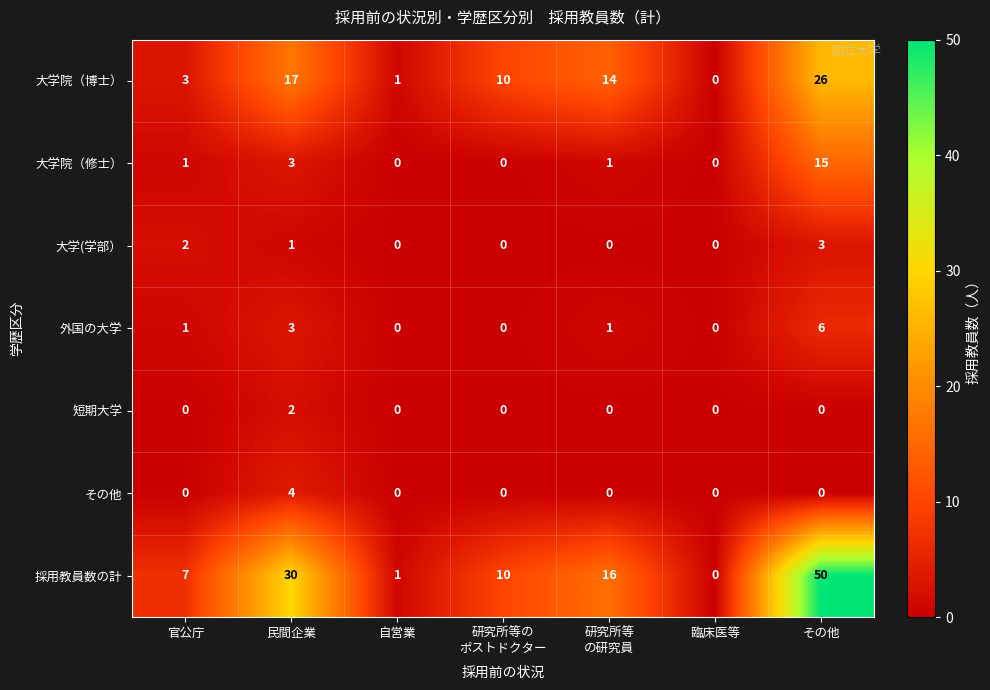

List the series in order of their peak value, highest first.

採用教員数の計, 大学院（博士）, 大学院（修士）, 外国の大学, その他, 大学(学部）, 短期大学